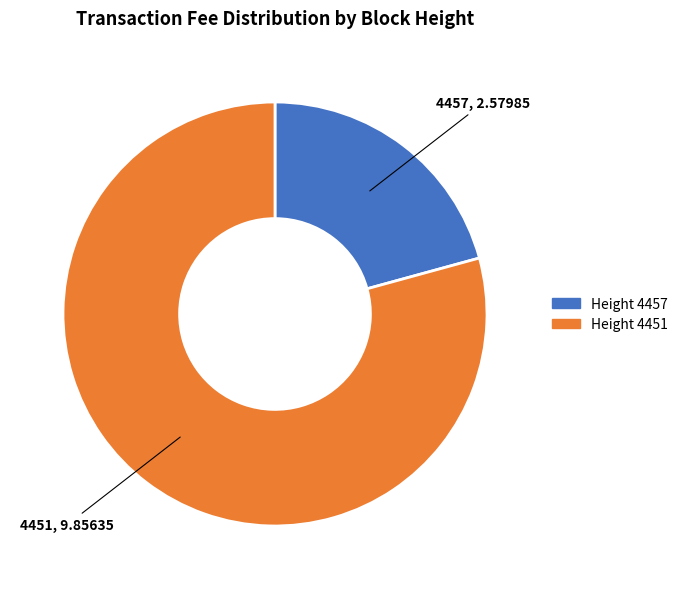

Rank the categories by value from lowest to highest.

4457, 4451